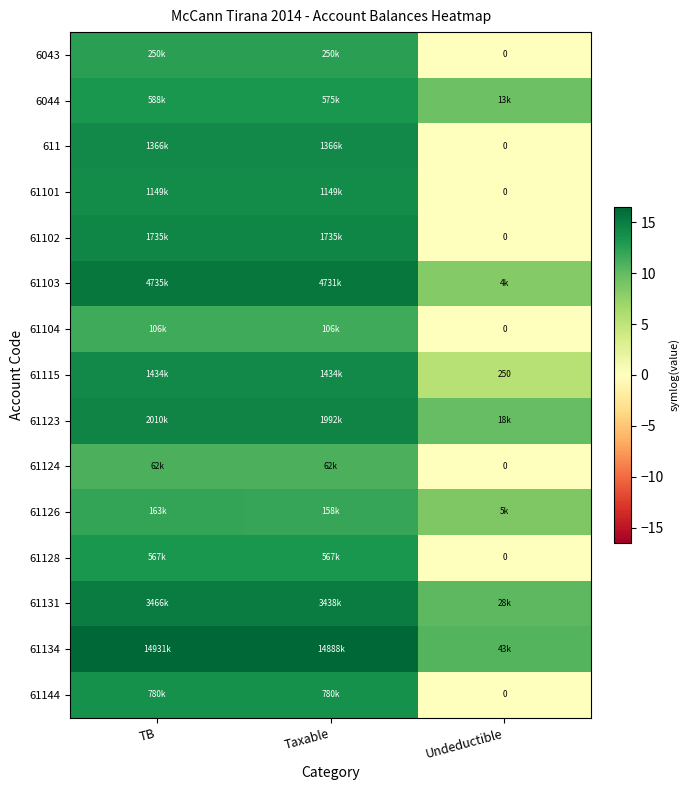

Rank the series at Taxable from highest to lowest value.

61134, 61103, 61131, 61123, 61102, 61115, 611, 61101, 61144, 6044, 61128, 6043, 61126, 61104, 61124